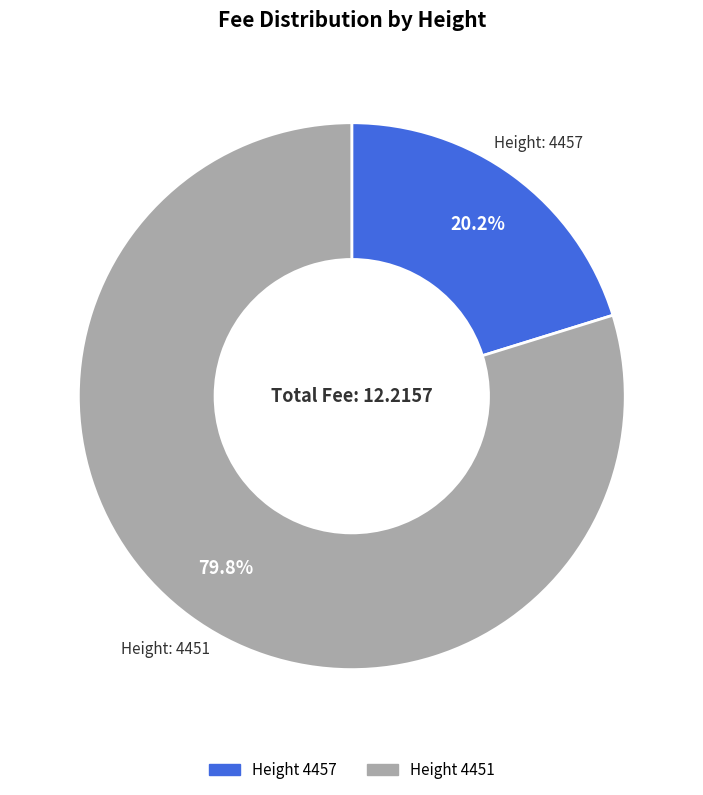

Which slice is the largest?

Height 4451